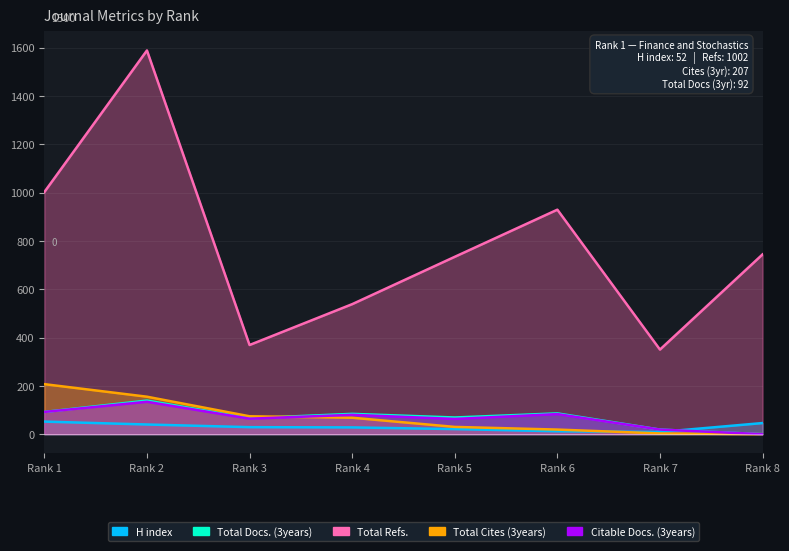

At which category does Total Refs. reach its first local peak?

Rank 2